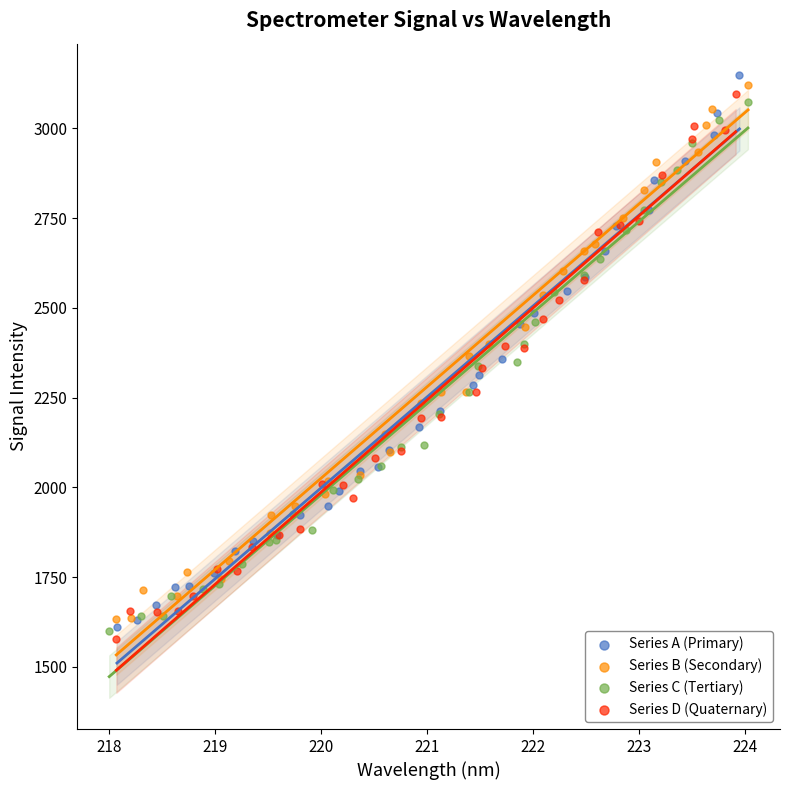

Which series has the widest spread of Y values?

Series A (Primary)